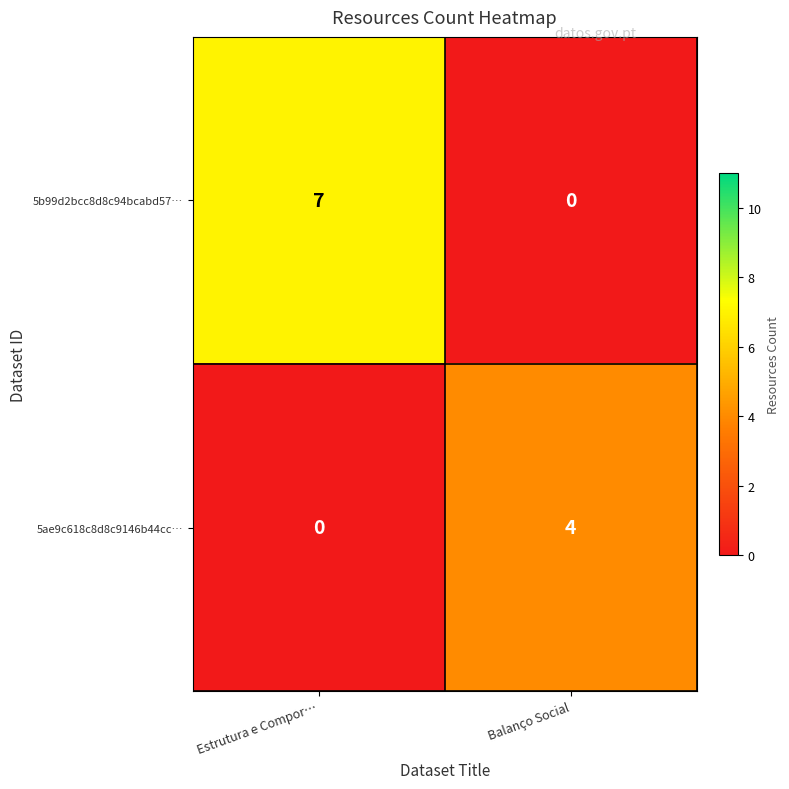

What is the total value across all series at Estrutura e Compor…?

7